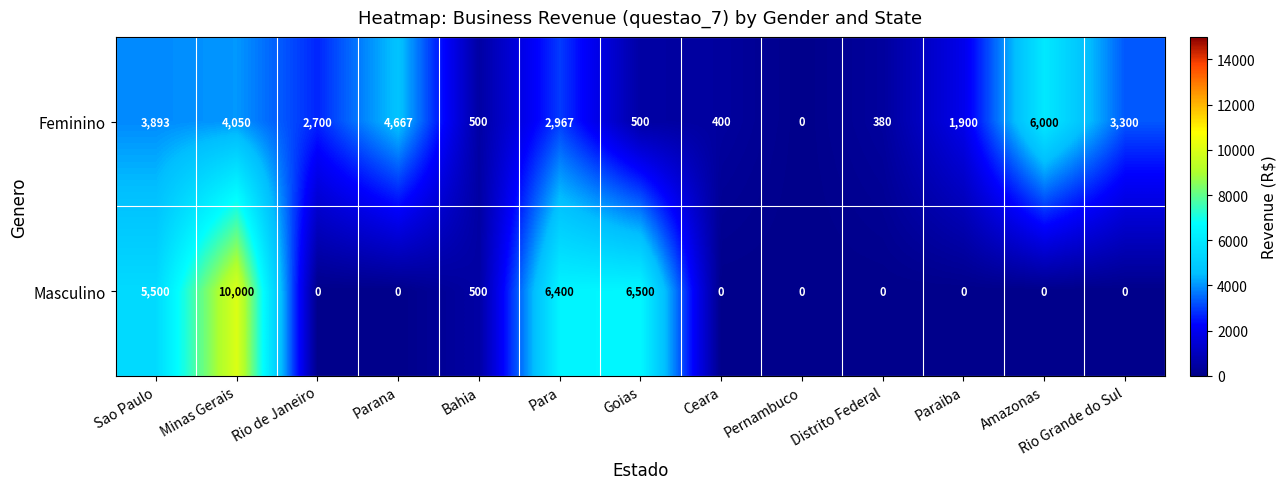

At which category is the sum across all series the highest?

Minas Gerais